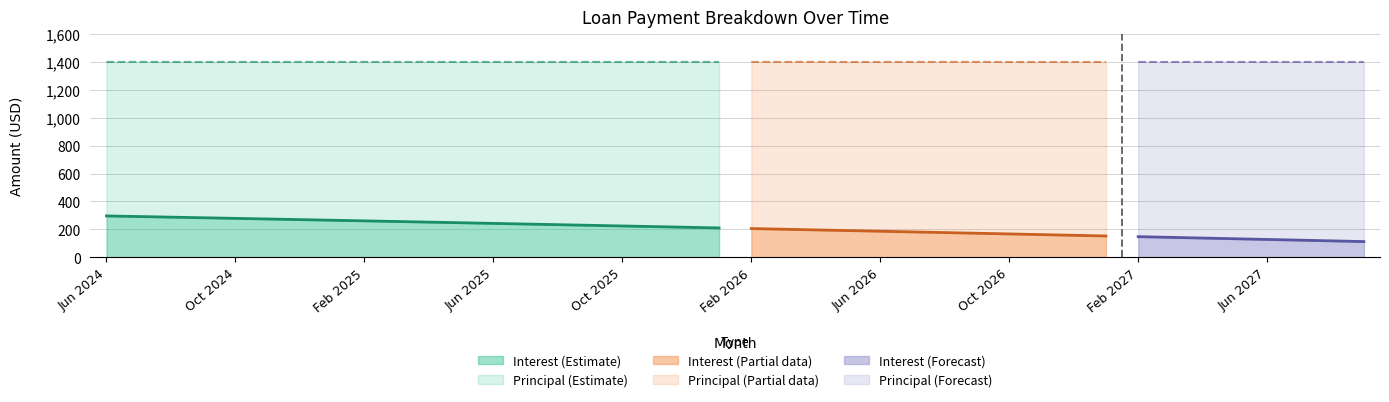

Count the number of categories in the chart.

40